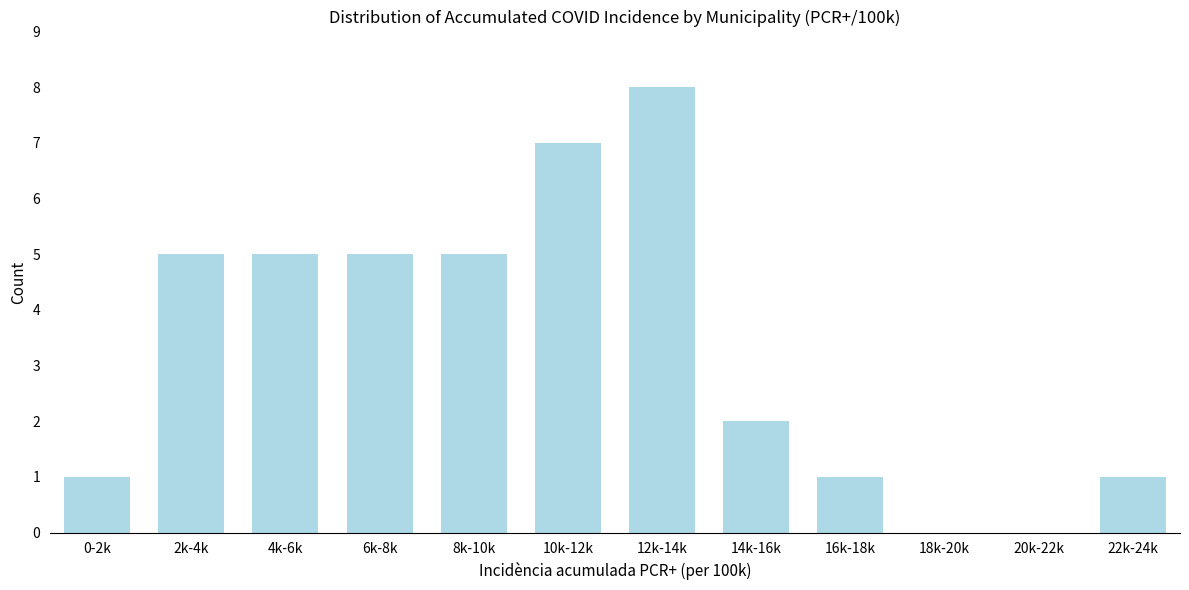

Reading right to left, transcribe all the data shown in this chart.

22k-24k=1	20k-22k=0	18k-20k=0	16k-18k=1	14k-16k=2	12k-14k=8	10k-12k=7	8k-10k=5	6k-8k=5	4k-6k=5	2k-4k=5	0-2k=1